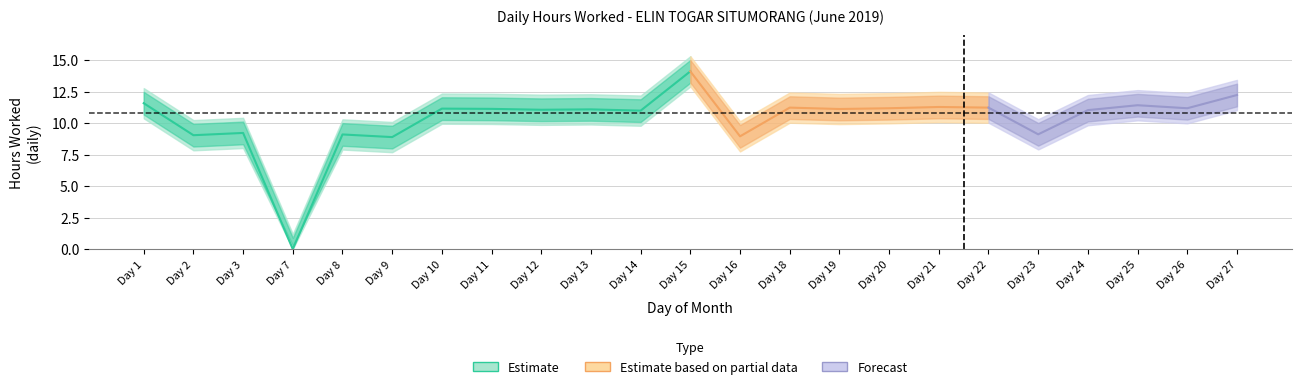

Which category has the lowest value across all series?

7